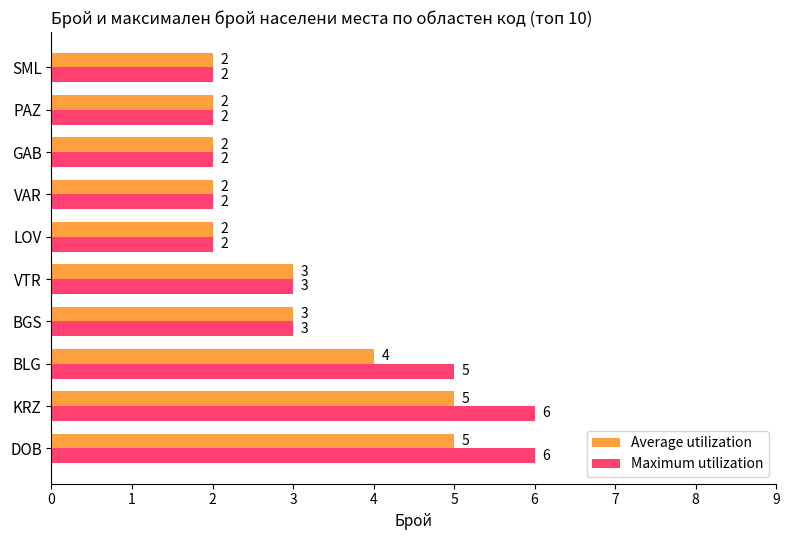

Is it true that Average utilization equals 2 at PAZ?

True